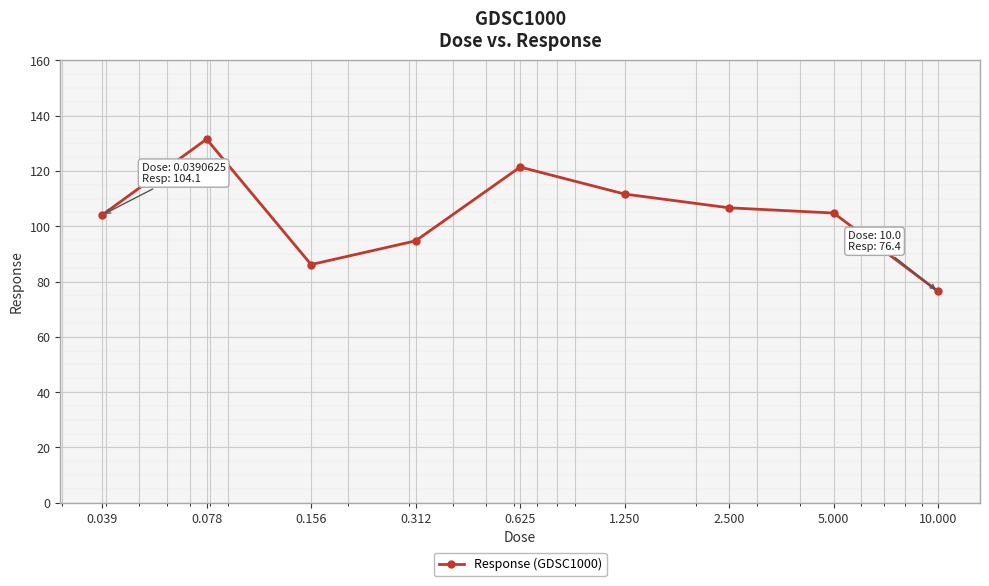

What is the smallest value displayed?

76.4